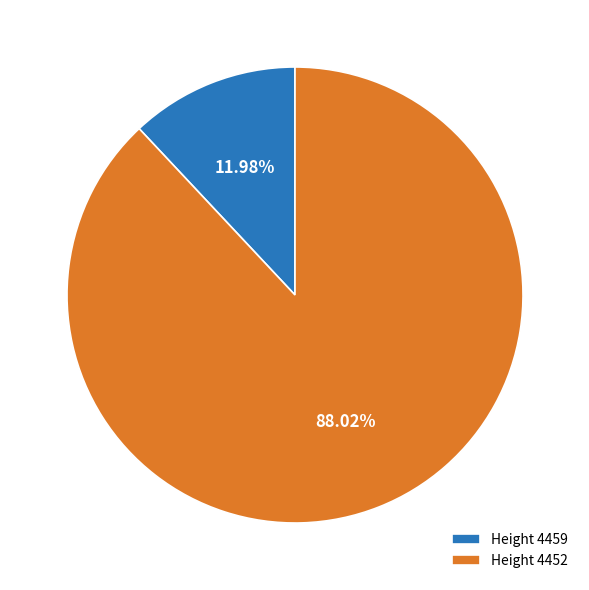

Combined, do Height 4459 and Height 4452 account for over 50%?

Yes